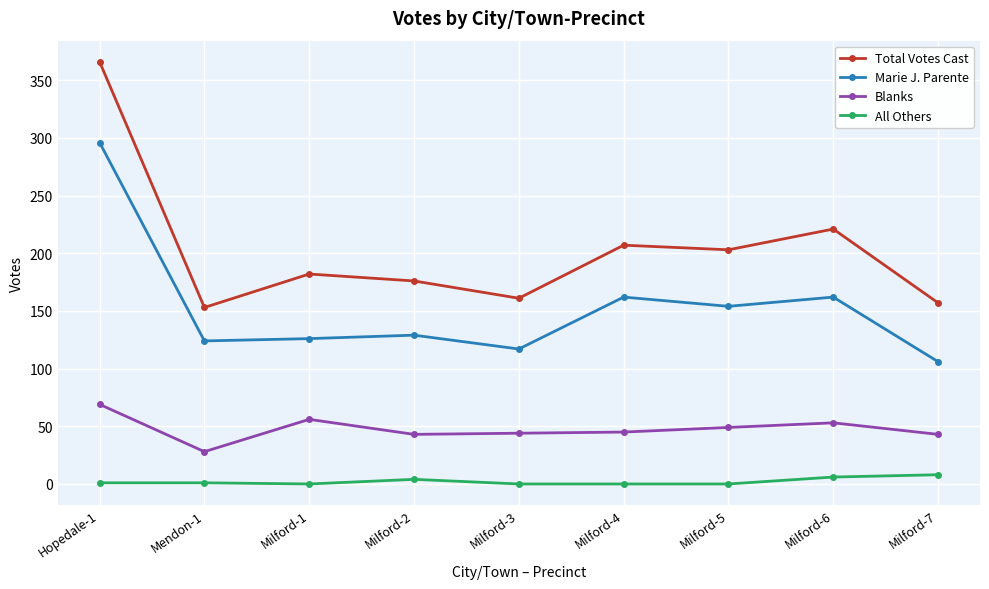

At which label is Total Votes Cast closest to 259?

Milford-6